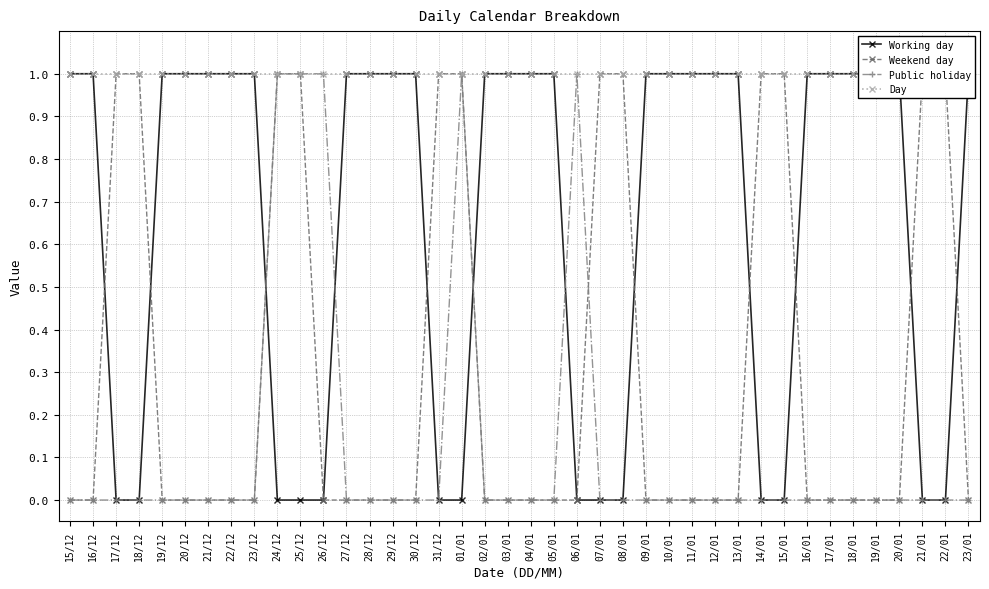

Is this an area chart (filled region under the line)?

No